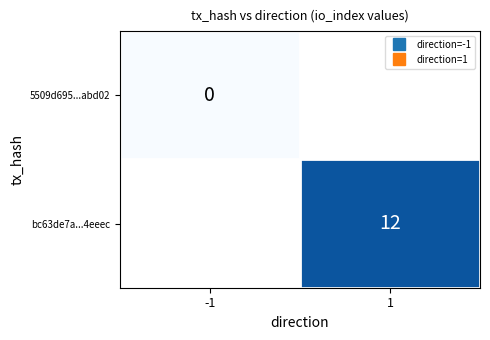

Count the number of categories in the chart.

2